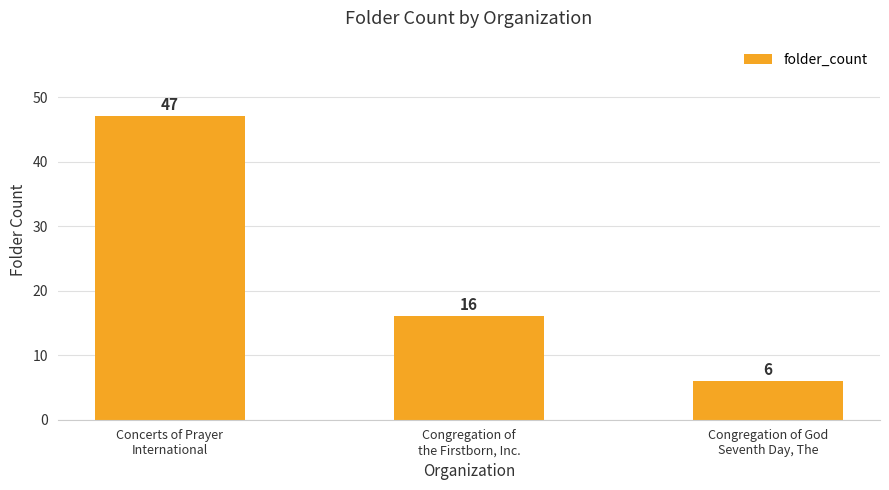

What is the label of the 1st bar from the left?

Concerts of Prayer
International